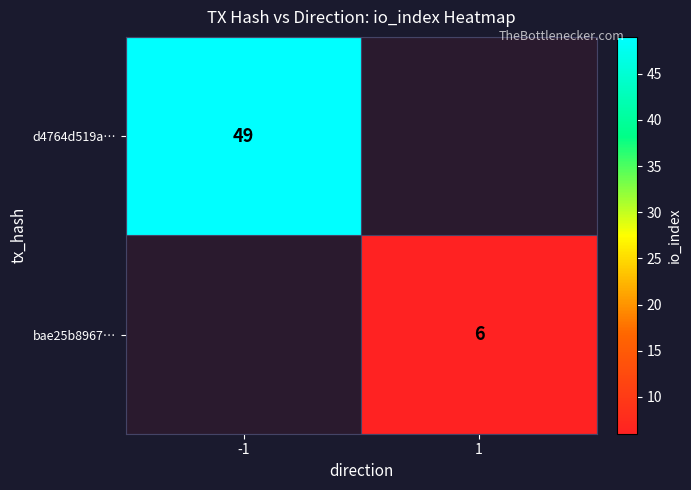

Is it true that bae25b8967… equals 6 at 1?

True